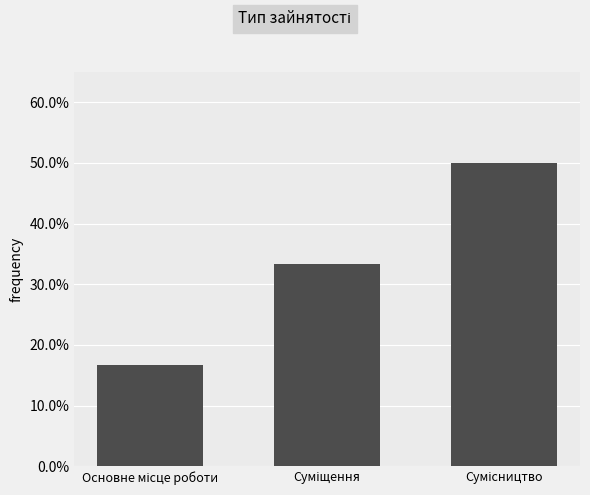

What is the approximate value at Основне місце роботи?

0.2